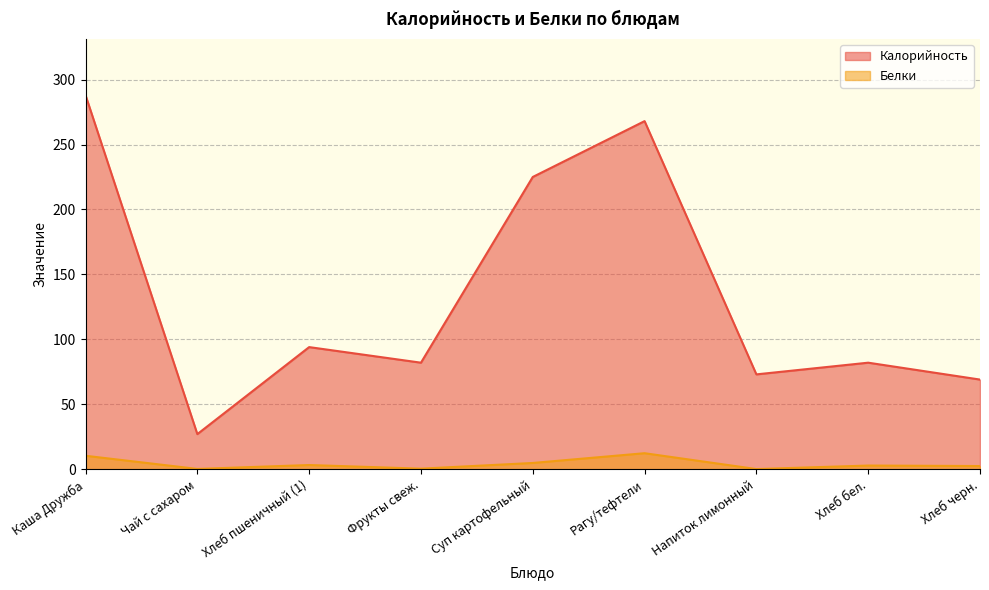

What is the smallest value displayed?

0.1